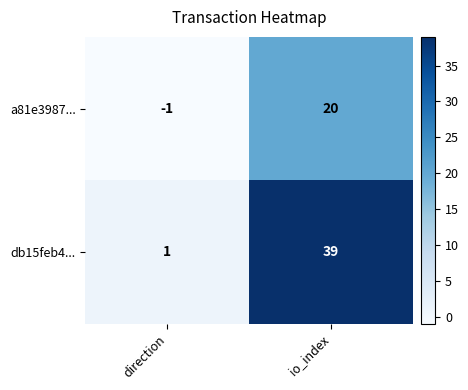

Which label corresponds to the largest value in the chart?

io_index